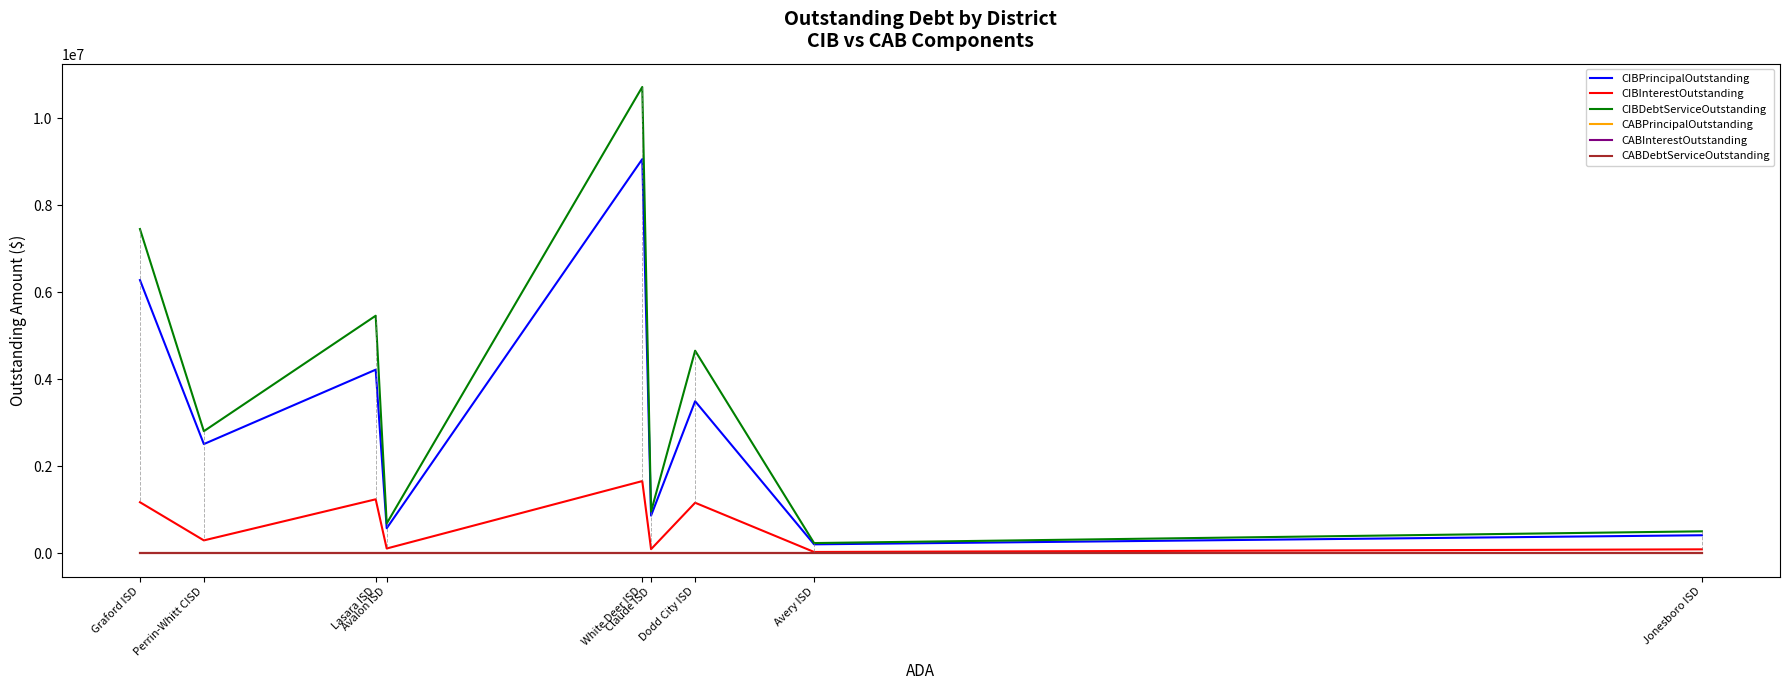

True or false: CABDebtServiceOutstanding has more than 2 points higher than both neighbors.

False